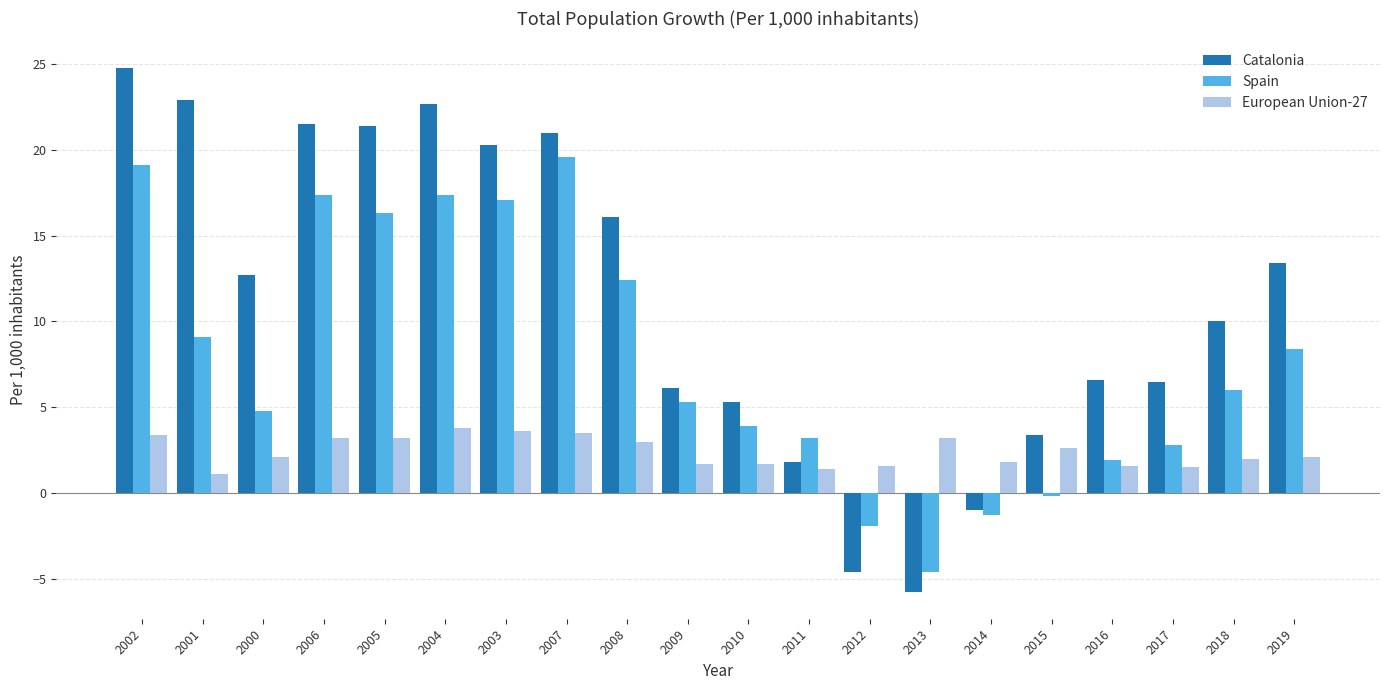

What is the difference between the maximum and minimum values in the Catalonia series?

30.6